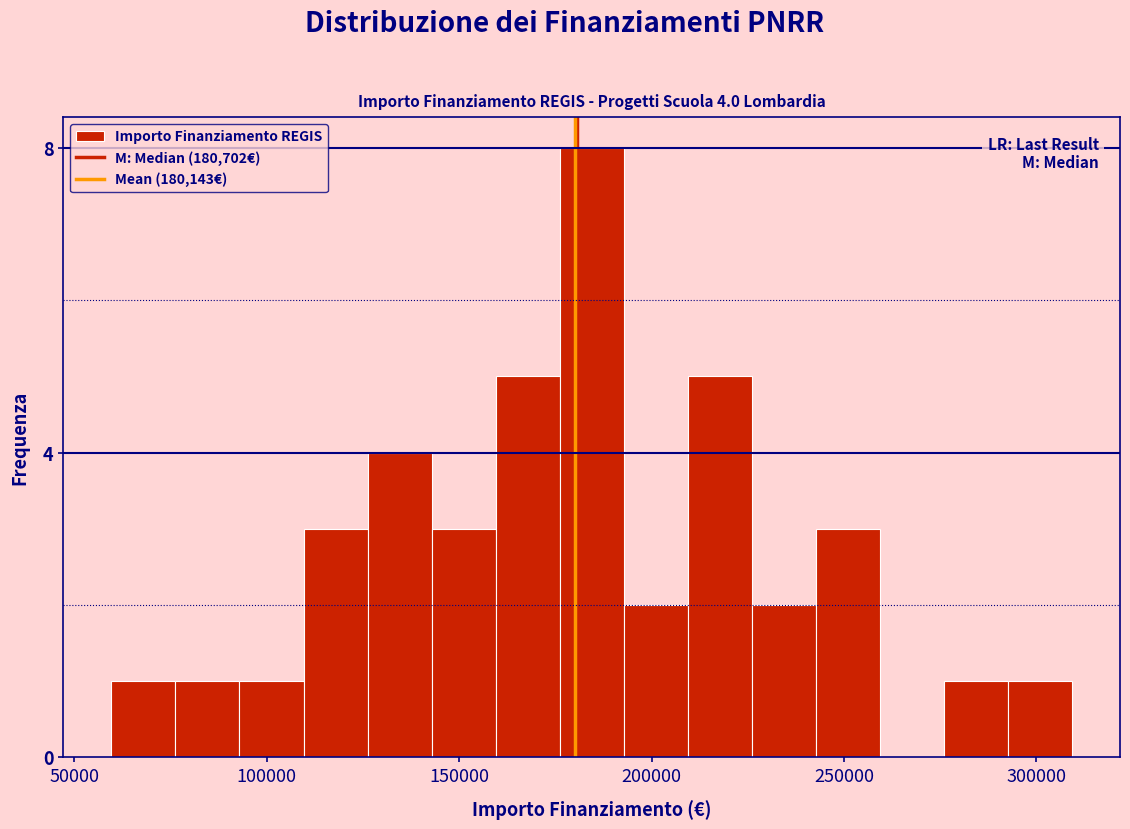

Read against the x-axis, roughly where is the centre of the tallest bar?

185000